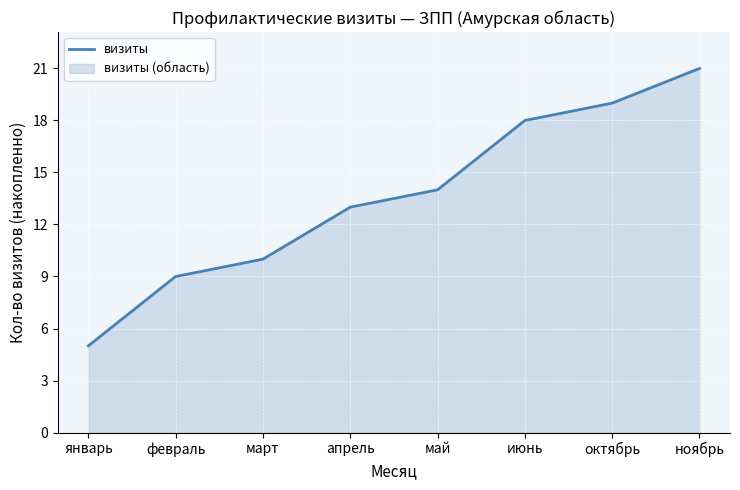

What is the change in value from май to октябрь?

+5